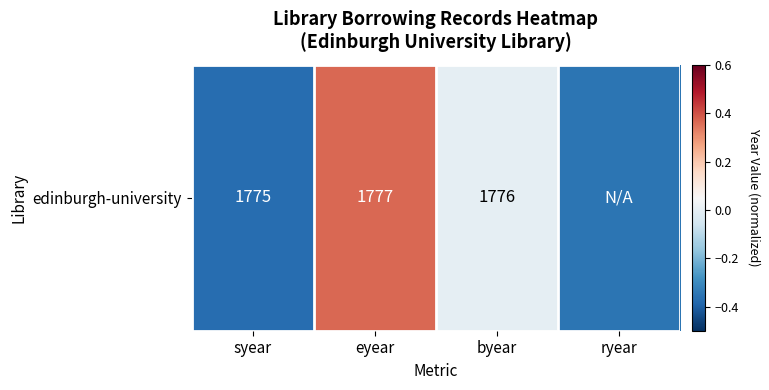

Which has a higher value, syear or ryear?

ryear